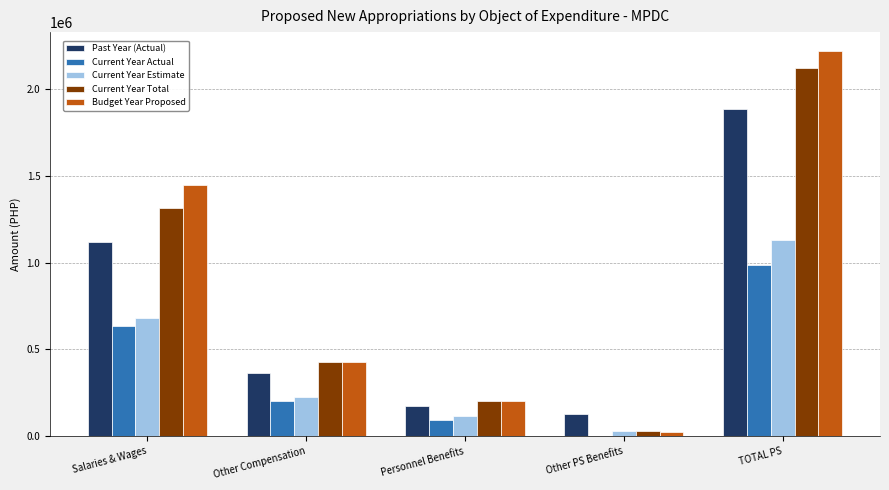

Does the chart contain stacked bars?

No